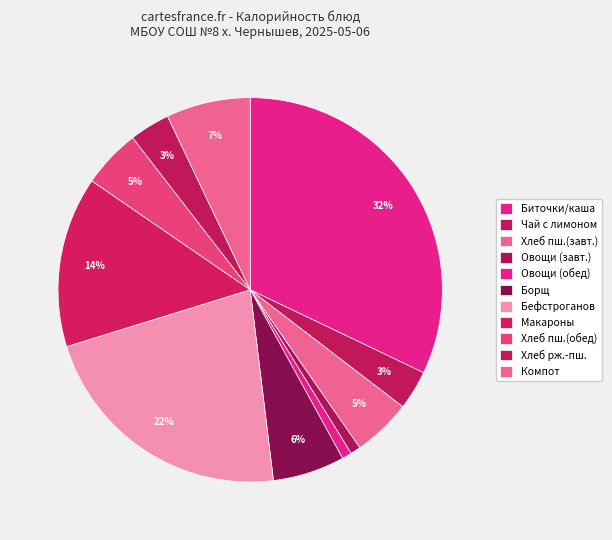

How many segments does this pie chart have?

11